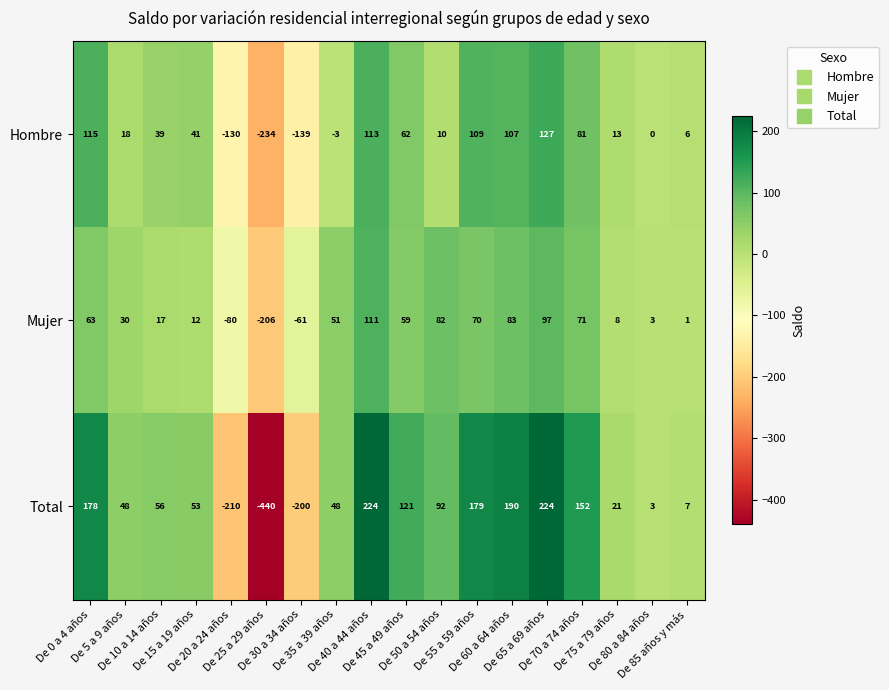

What is the smallest value displayed?

-440